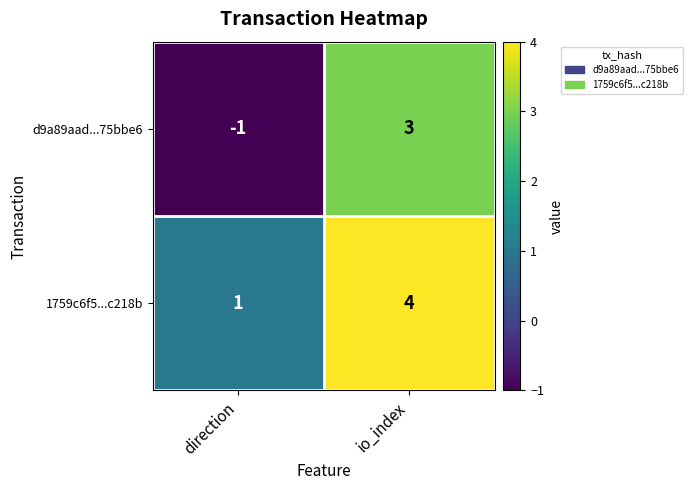

What is the difference between the maximum and minimum values in the 1759c6f5...c218b series?

3